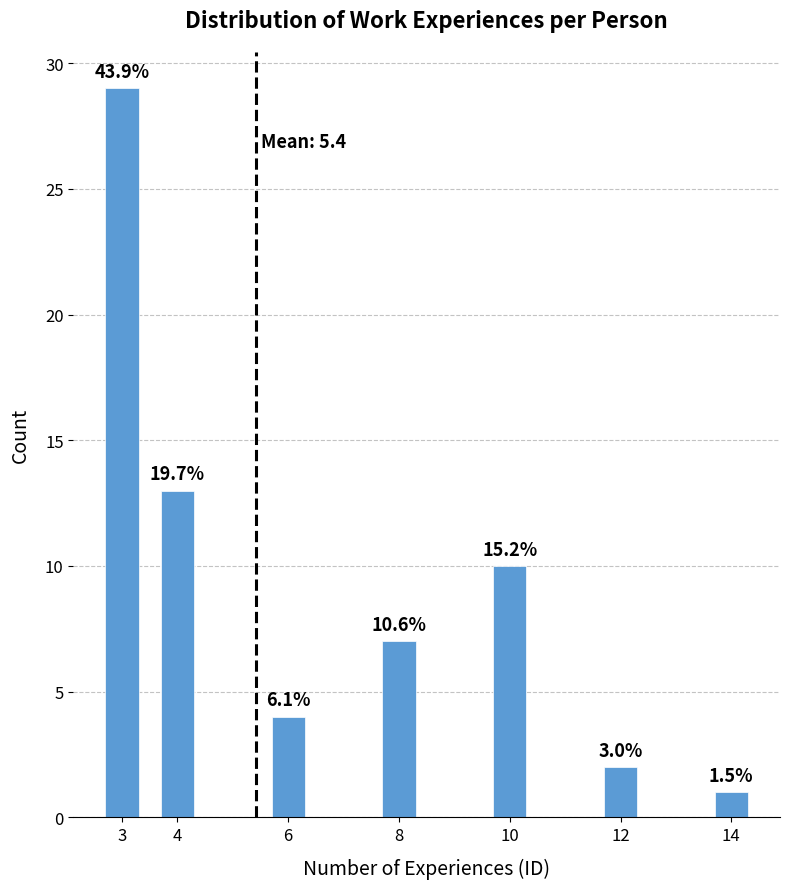

Does the chart contain any negative values?

No